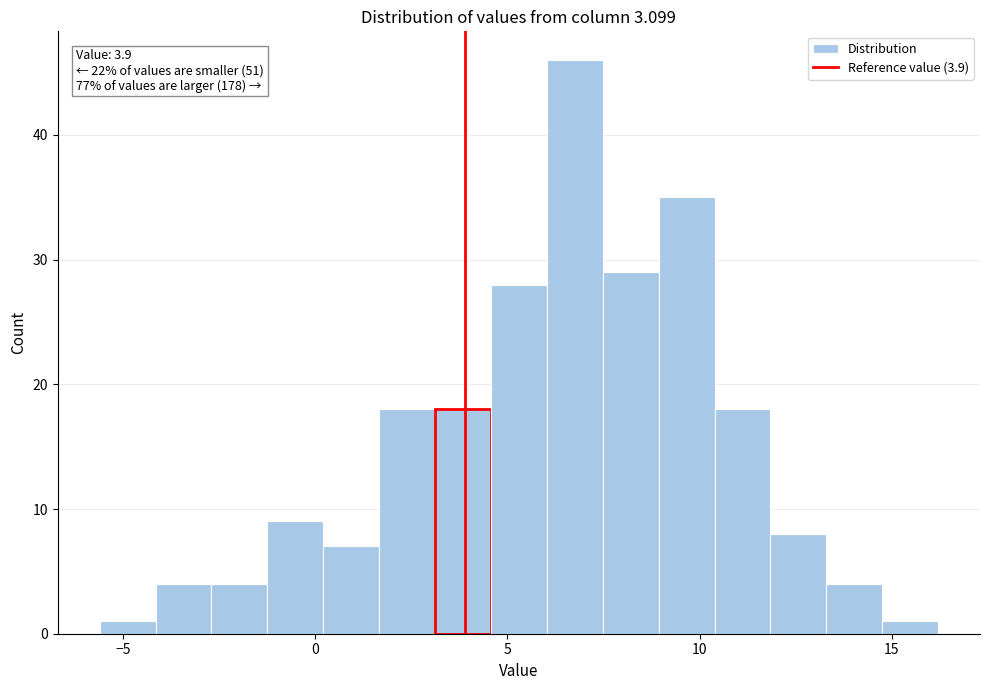

Around what value on the x-axis is the tallest bar? Give the approximate position of its centre, as read against the axis.

7.0